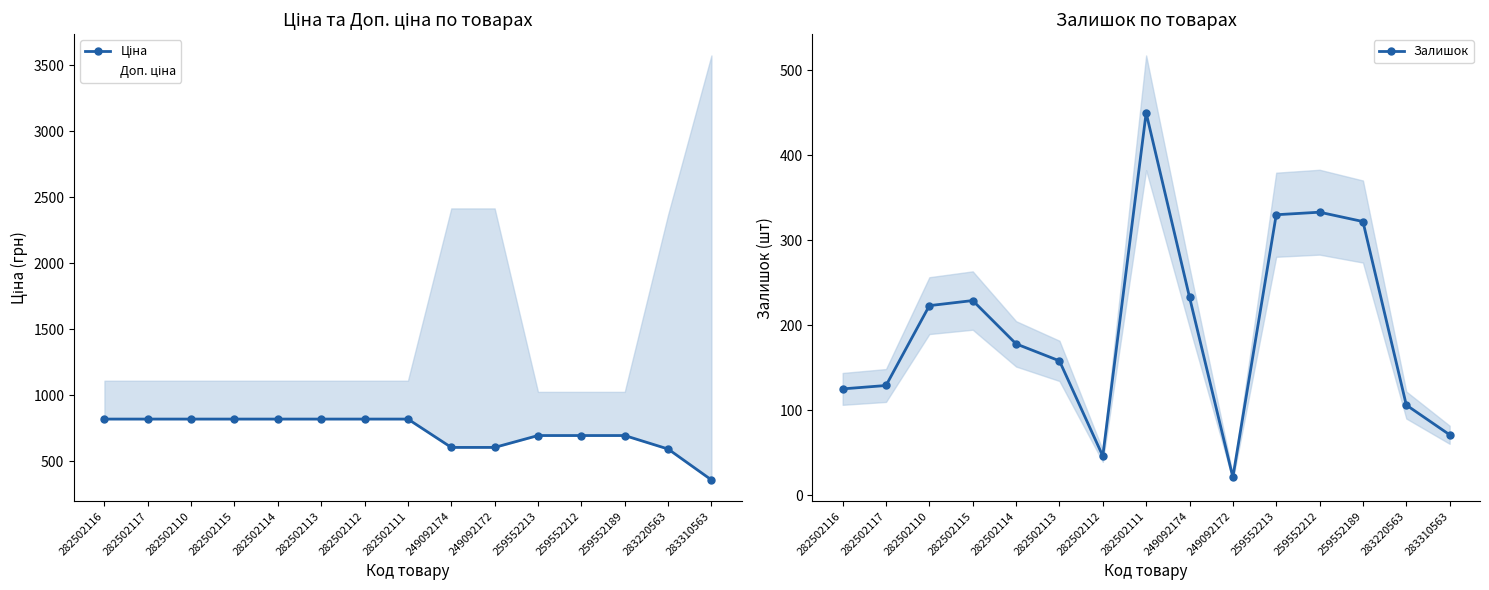

What are all the series names shown in the legend?

Ціна, Доп. ціна, Залишок